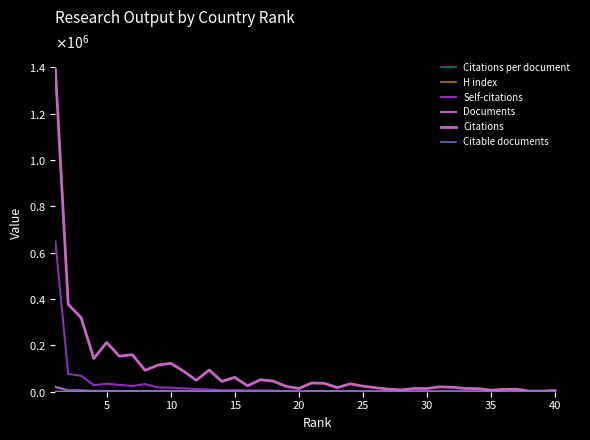

Is this an area chart (filled region under the line)?

No